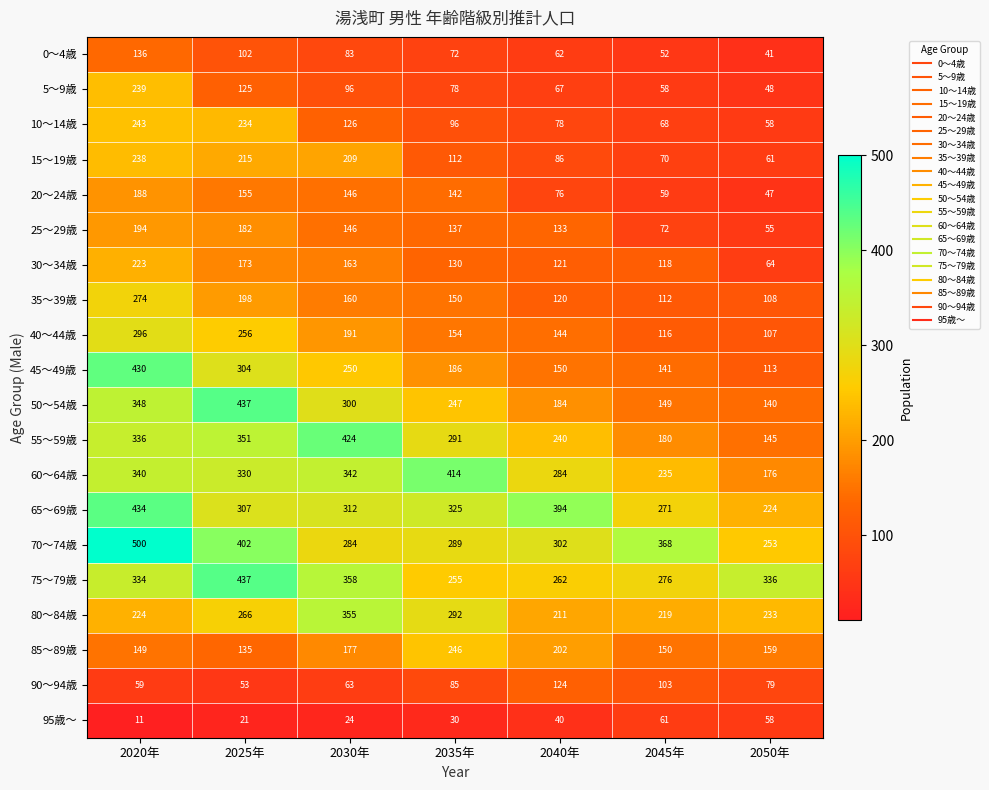

What value does the 80～84歳 series have at 2040年, to the nearest 10?

210